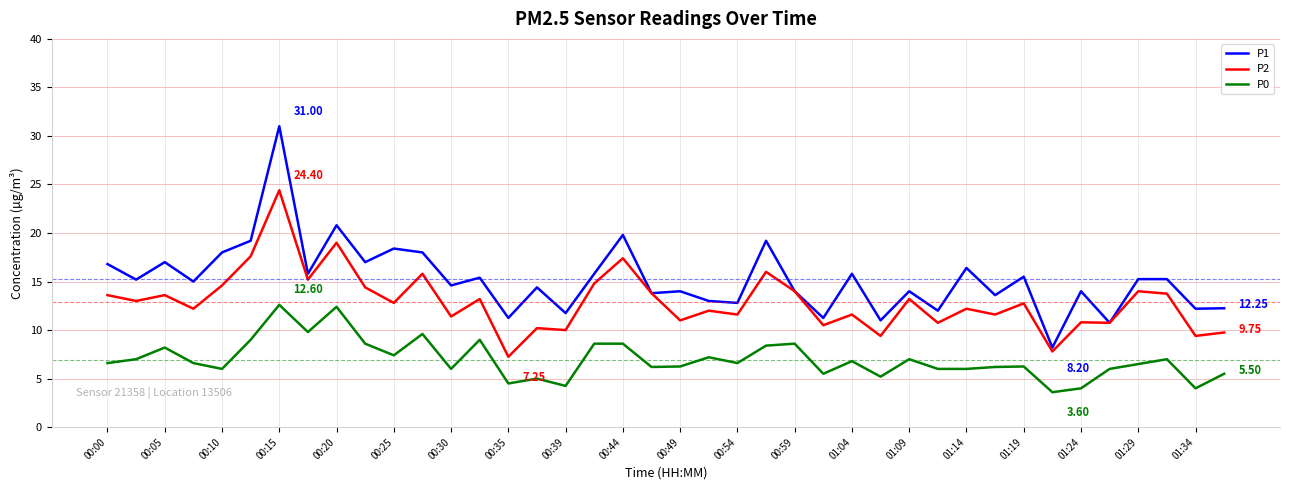

What is the sum of all P1 values?

609.5